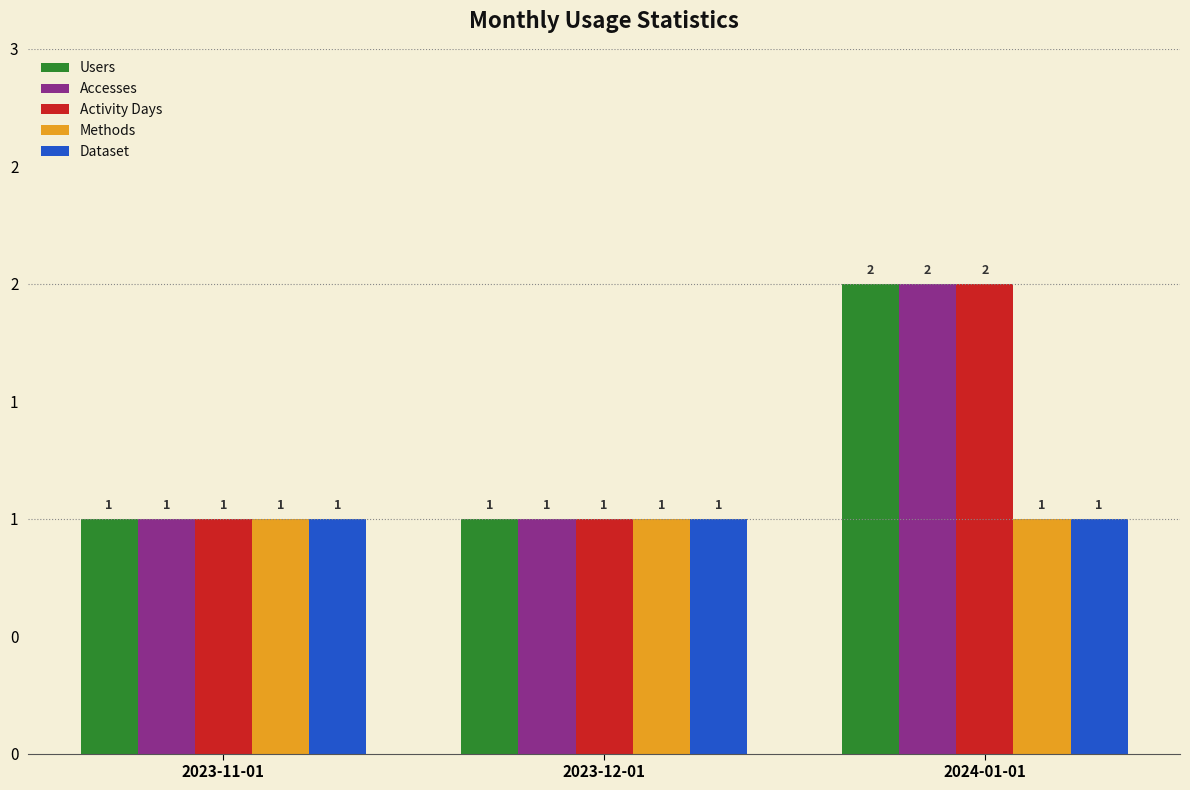

Is it true that Activity Days equals 1 at 2023-12-01?

True